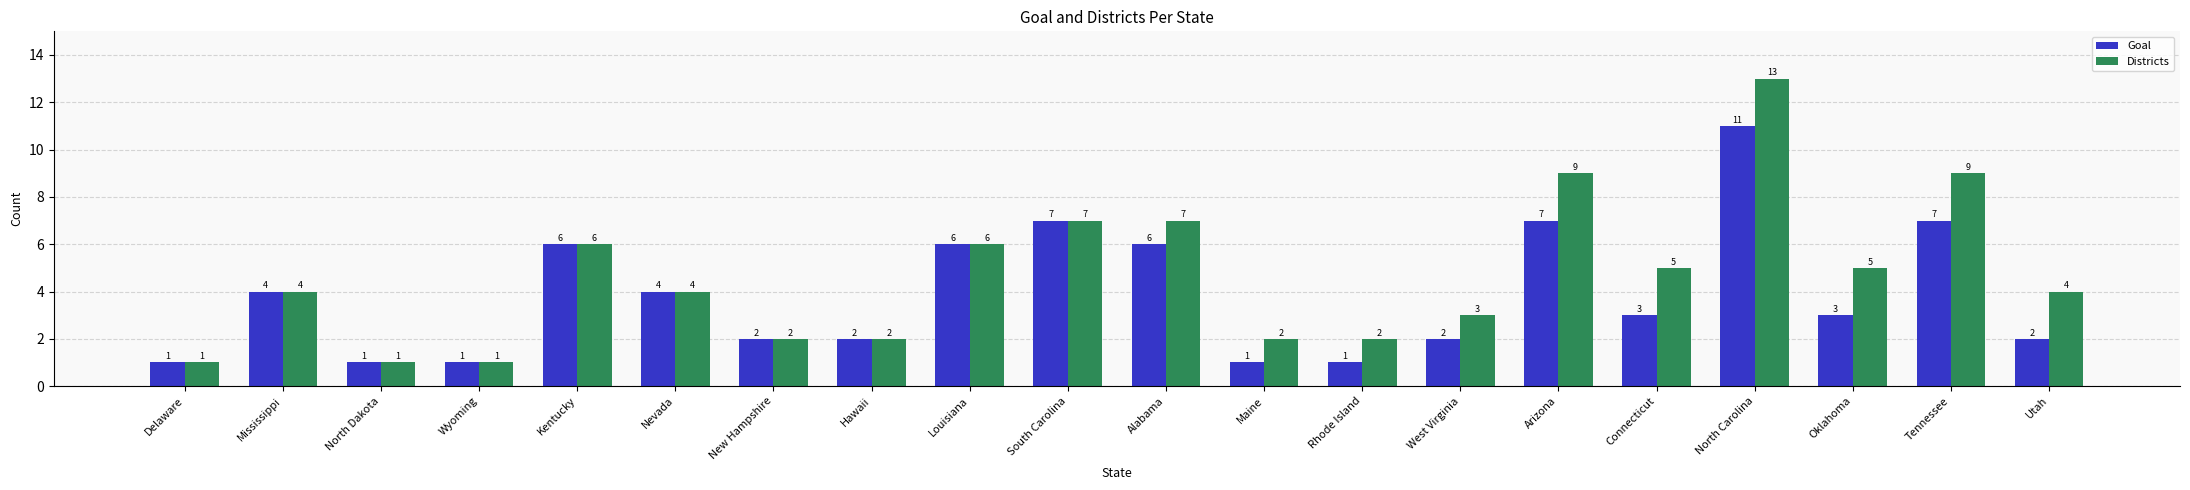

How many bars are there in total?

40